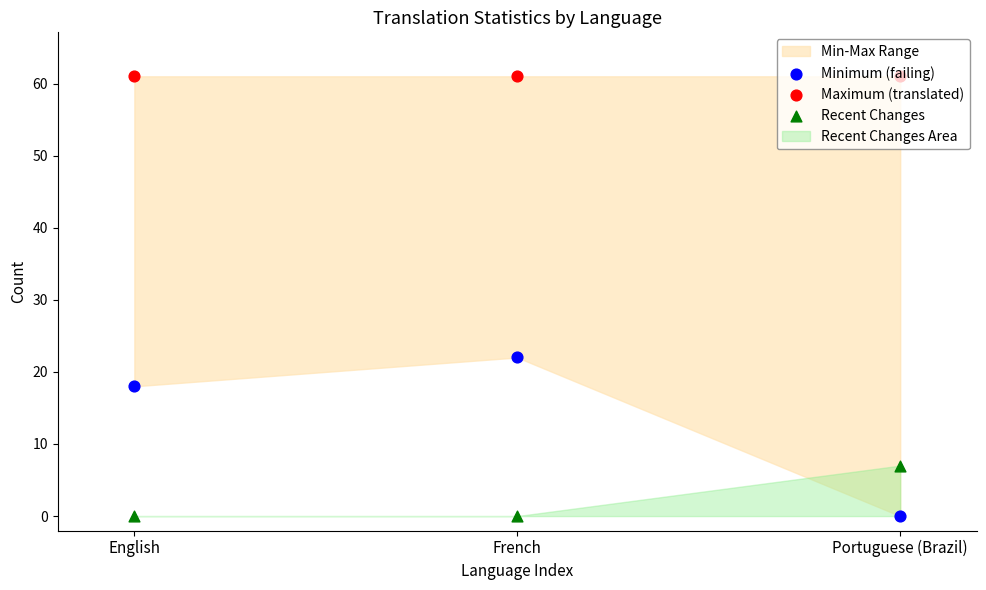

Which series reaches the minimum Y coordinate?

Minimum (failing)